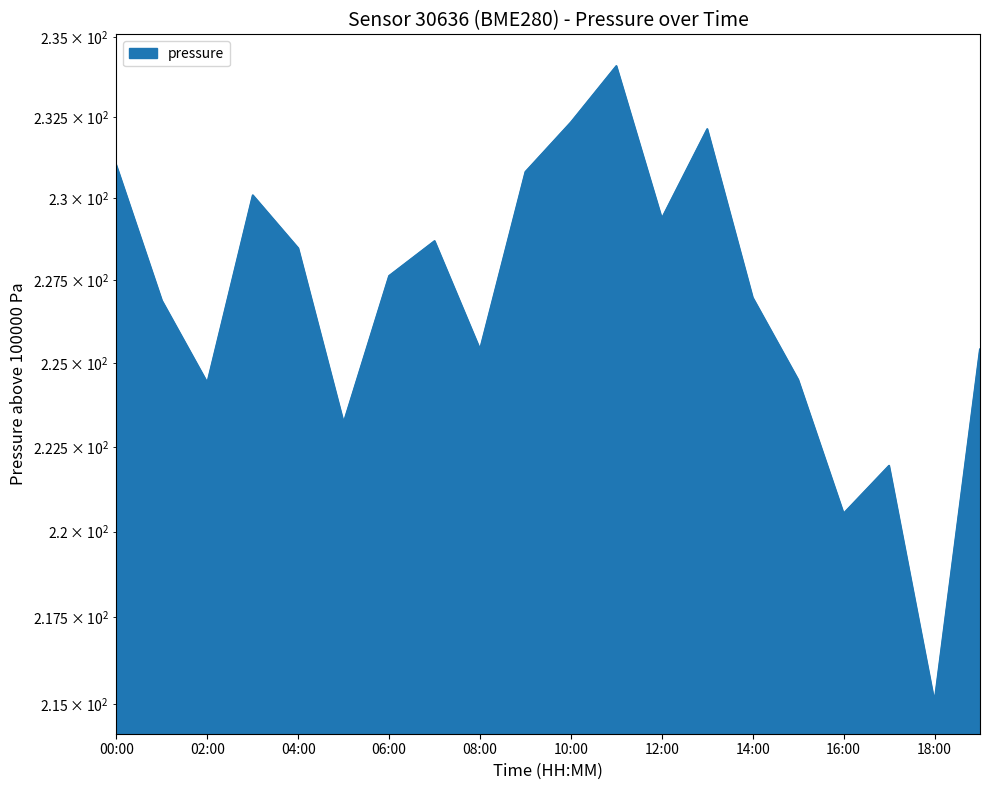

List the labels in order of value, largest first.

11:00, 10:00, 13:00, 00:00, 09:00, 03:00, 12:00, 07:00, 04:00, 06:00, 14:00, 01:00, 08:00, 19:00, 15:00, 02:00, 05:00, 17:00, 16:00, 18:00